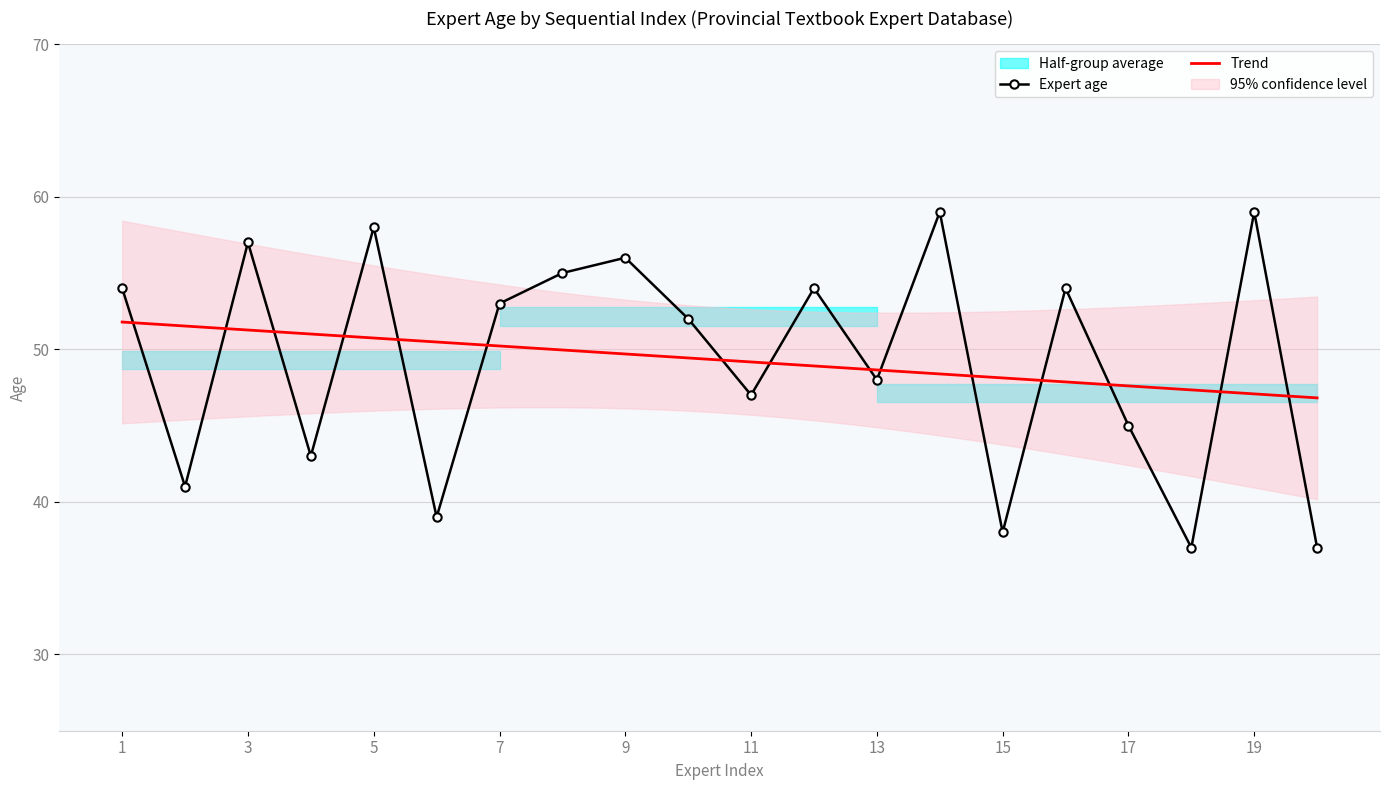

Is it true that the value at 6 is 59?

False